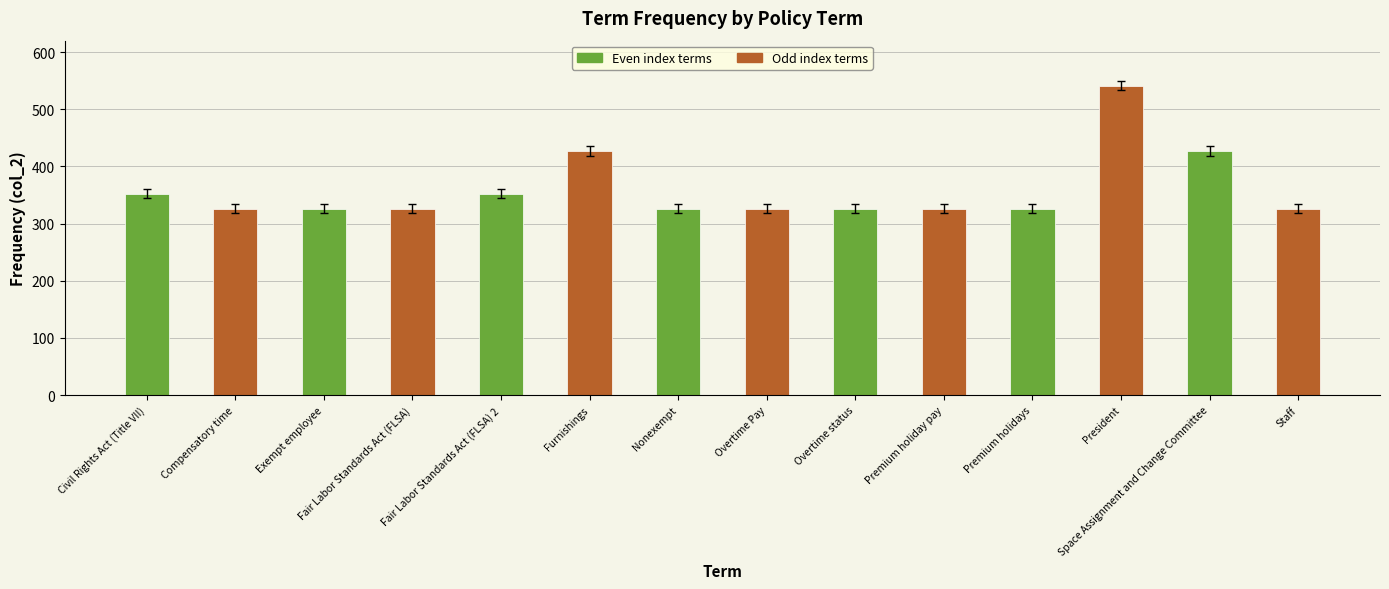

True or false: the data shows 106 at Premium holiday pay.

False